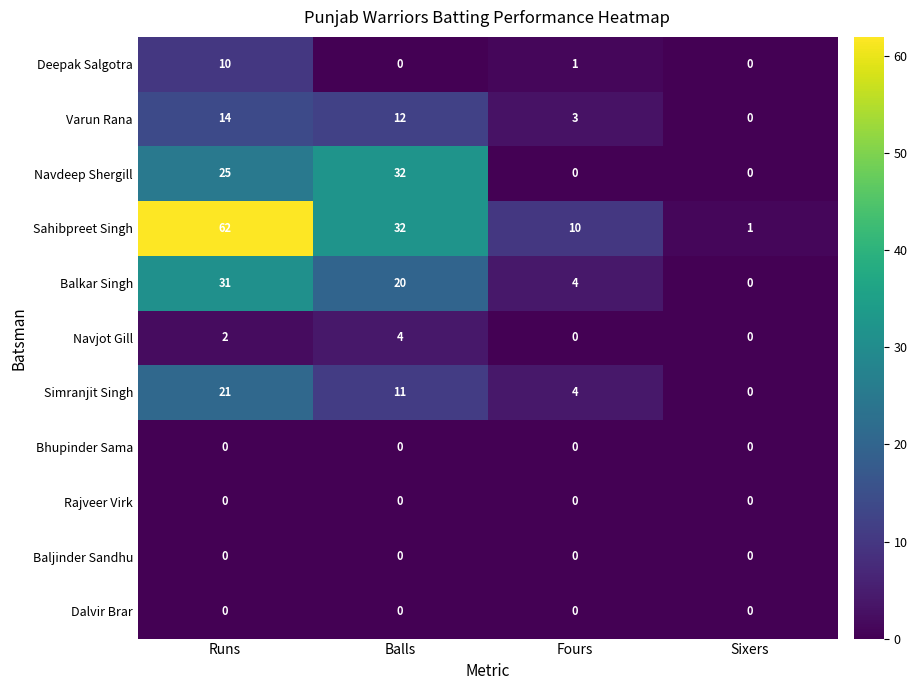

The value of Navjot Gill at Sixers is 3. True or false?

False